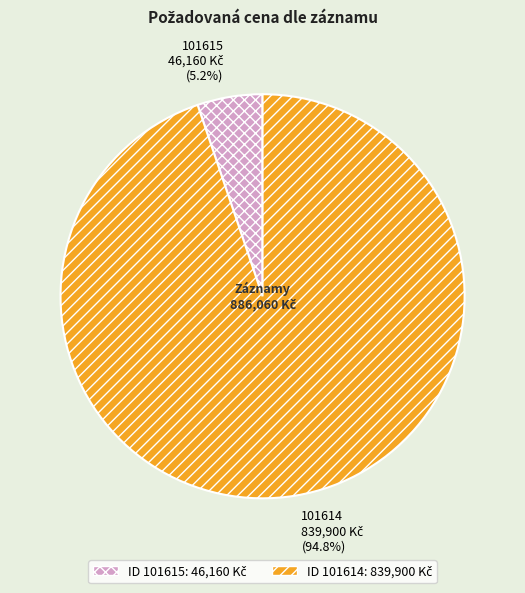

Which category has the smallest portion of the pie?

101615